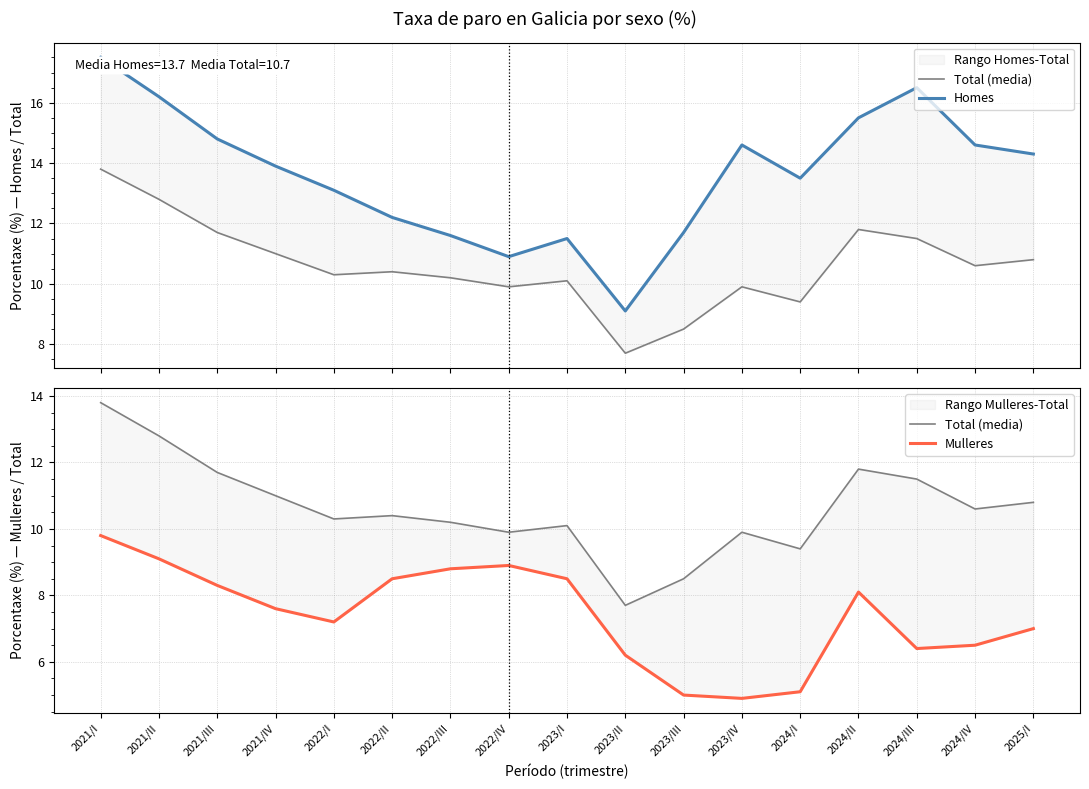

List the labels in order of Total (media) value, largest first.

2021/I, 2021/II, 2024/II, 2021/III, 2024/III, 2021/IV, 2025/I, 2024/IV, 2022/II, 2022/I, 2022/III, 2023/I, 2022/IV, 2023/IV, 2024/I, 2023/III, 2023/II